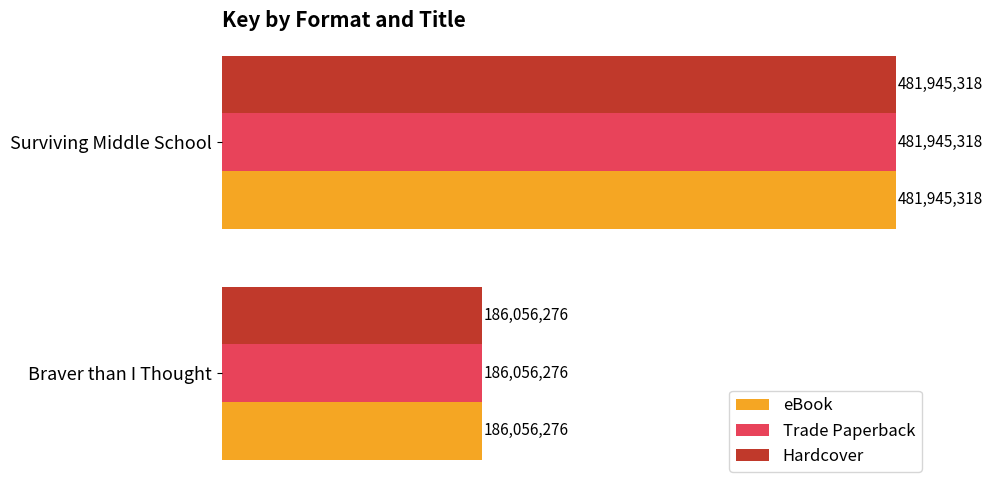

What is the average value of the Hardcover series?

334000797